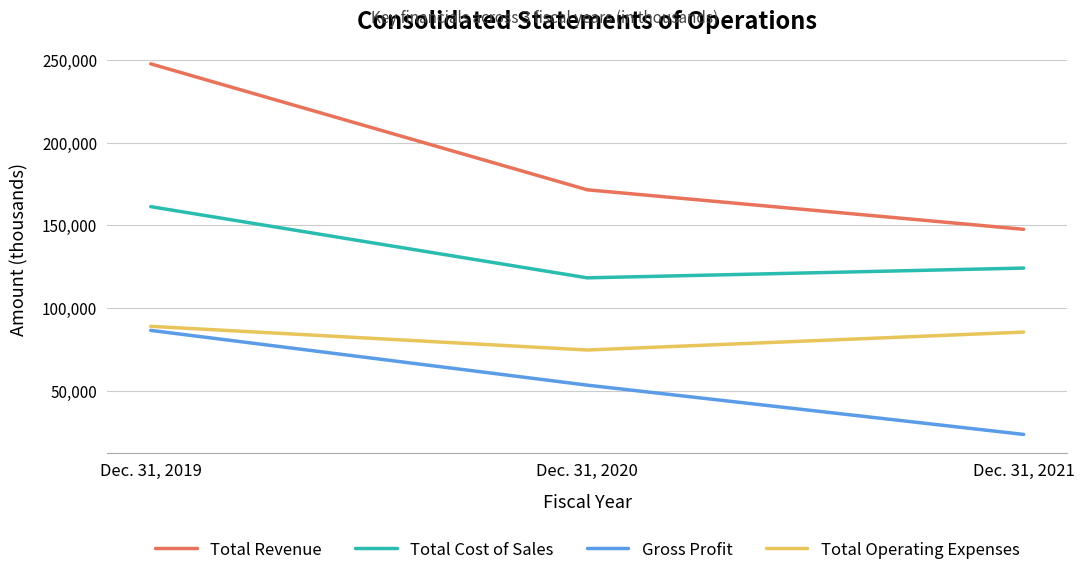

At Dec. 31, 2019, list the series in order from smallest to largest.

Gross Profit, Total Operating Expenses, Total Cost of Sales, Total Revenue